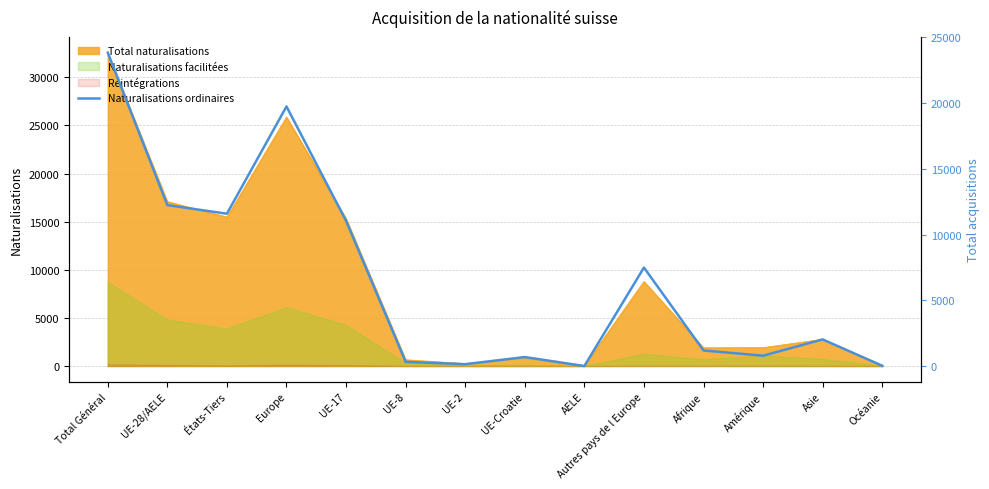

What is the difference between the maximum and minimum values?

23823